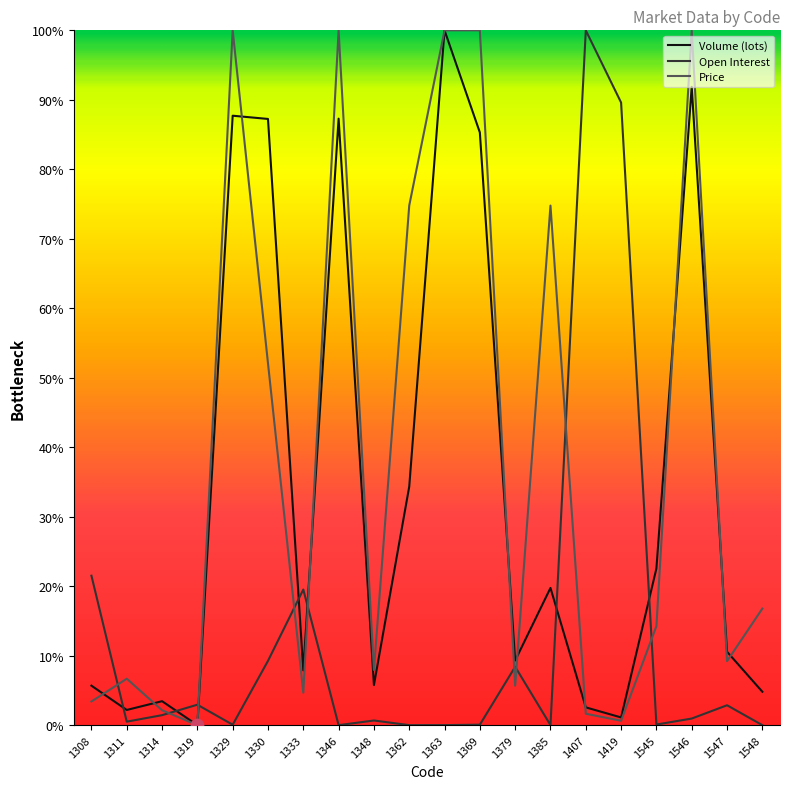

Which series reaches the minimum Y coordinate?

Volume (lots)